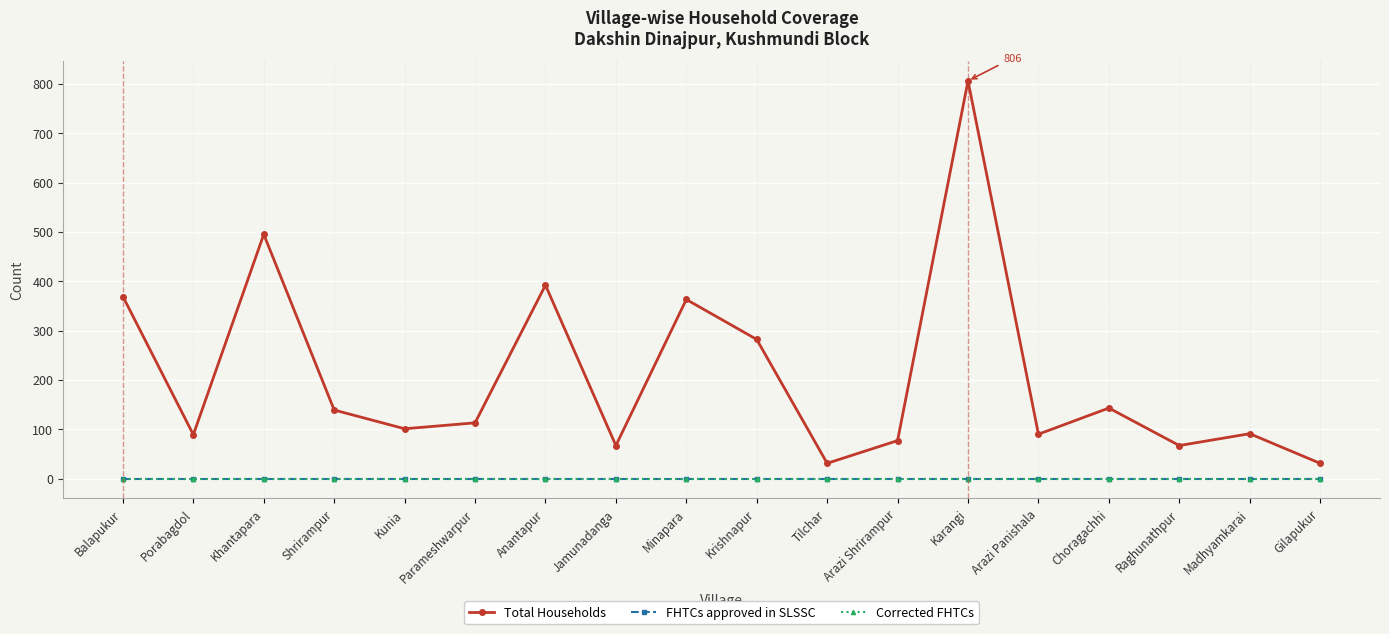

Is this an area chart (filled region under the line)?

No